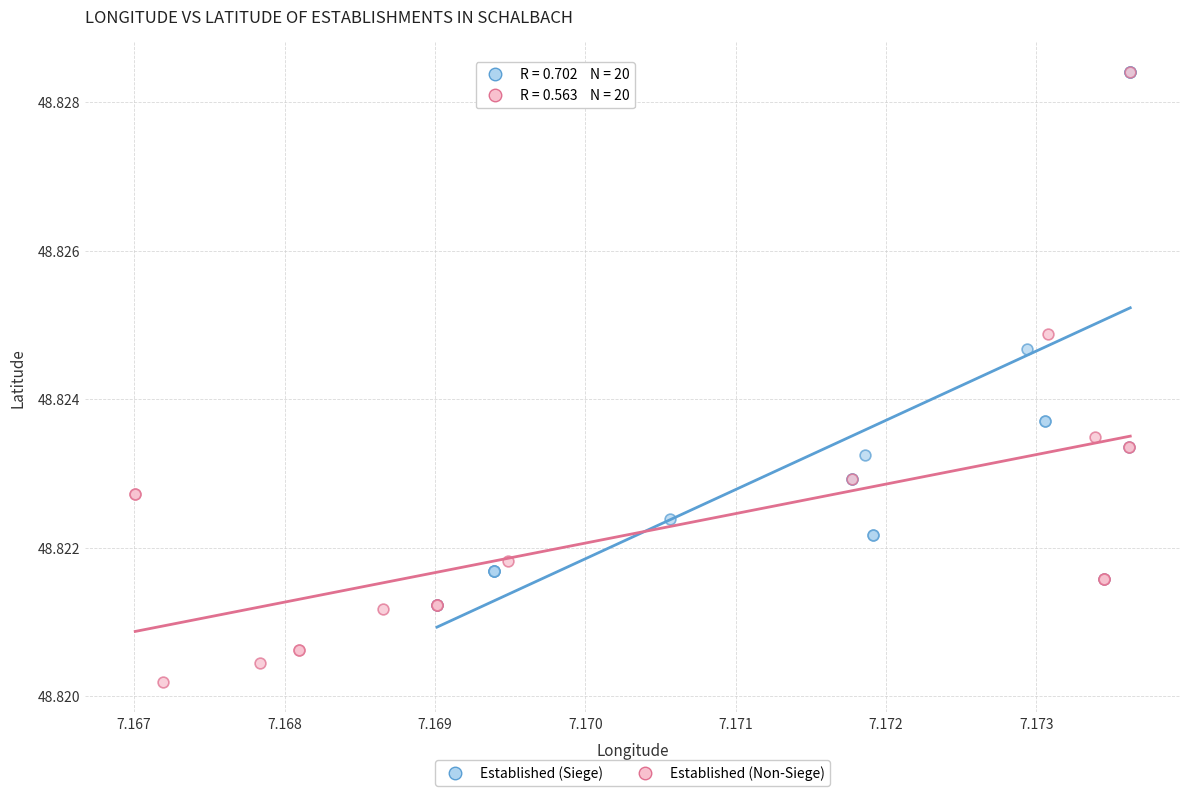

What are all the series names shown in the legend?

Established (Siege), Established (Non-Siege)